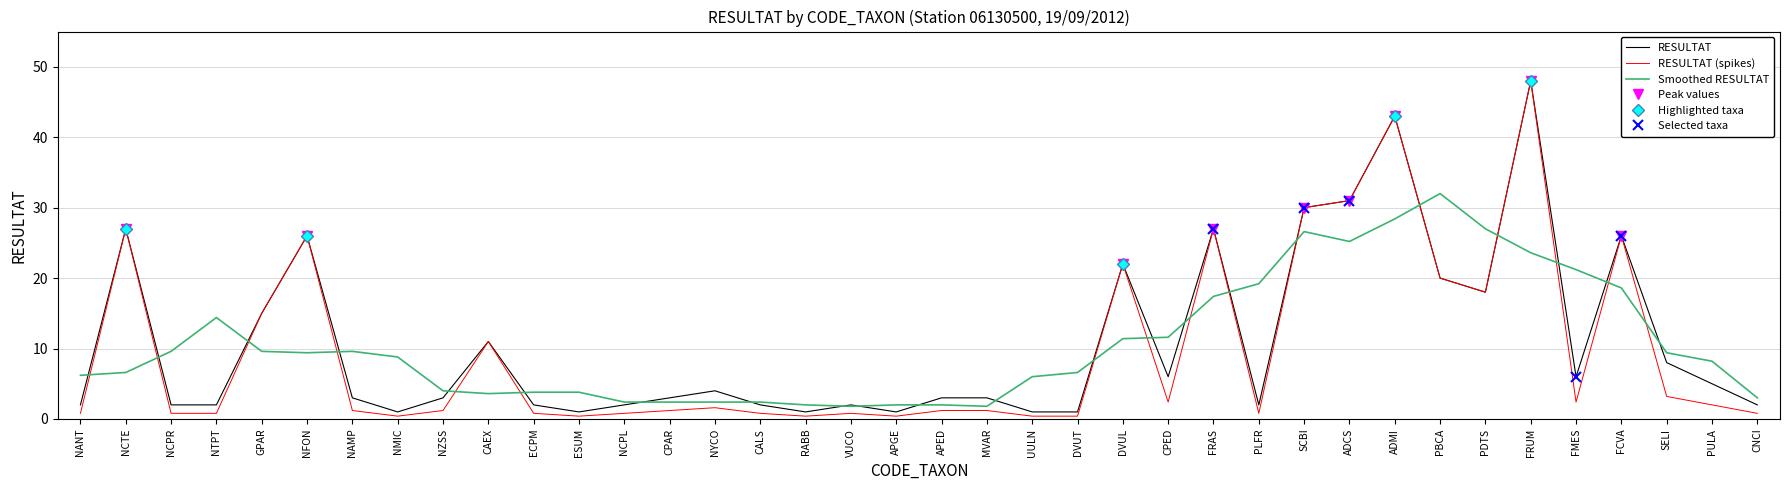

What is the value of the Top 15 Taxa point at the 23rd from the left?

0.4